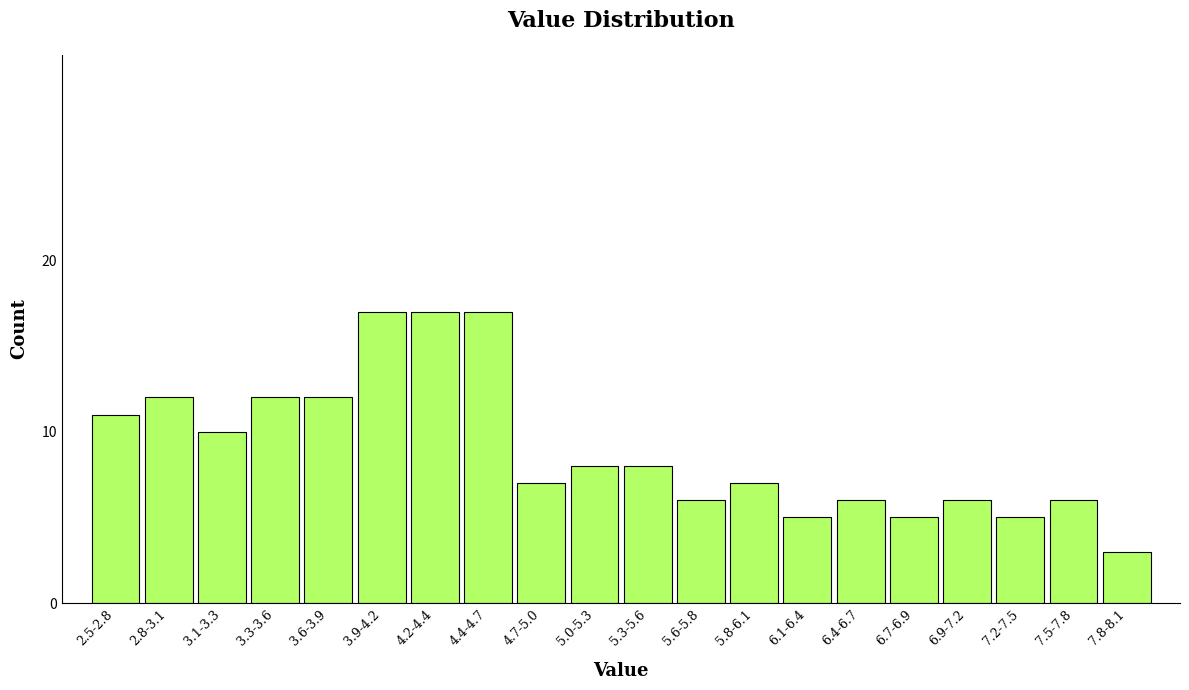

Reading left to right, what are all the values shown in this chart?

2.5-2.8=11	2.8-3.1=12	3.1-3.3=10	3.3-3.6=12	3.6-3.9=12	3.9-4.2=17	4.2-4.4=17	4.4-4.7=17	4.7-5.0=7	5.0-5.3=8	5.3-5.6=8	5.6-5.8=6	5.8-6.1=7	6.1-6.4=5	6.4-6.7=6	6.7-6.9=5	6.9-7.2=6	7.2-7.5=5	7.5-7.8=6	7.8-8.1=3